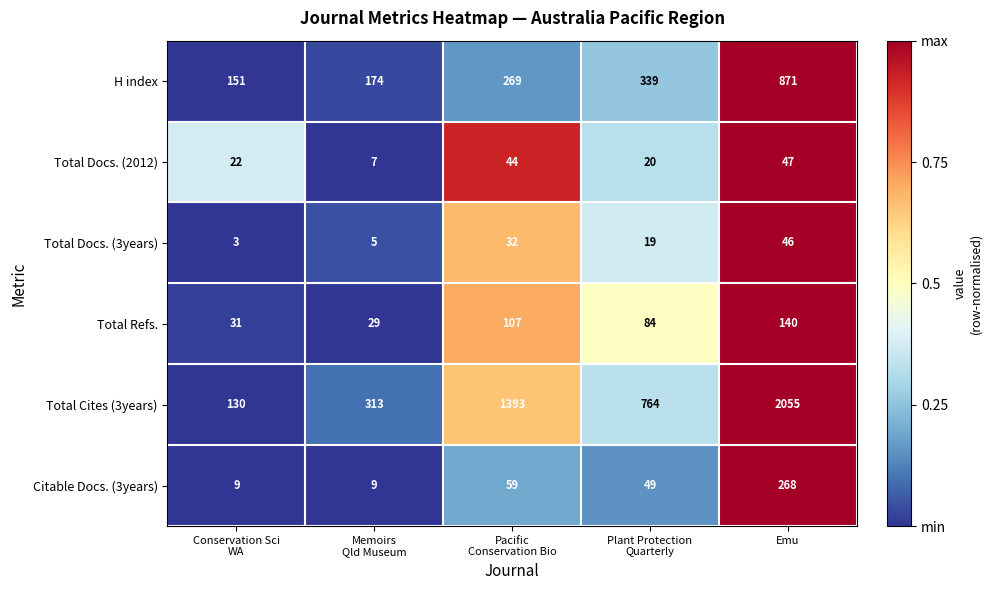

Which category has the highest value across all series?

Emu